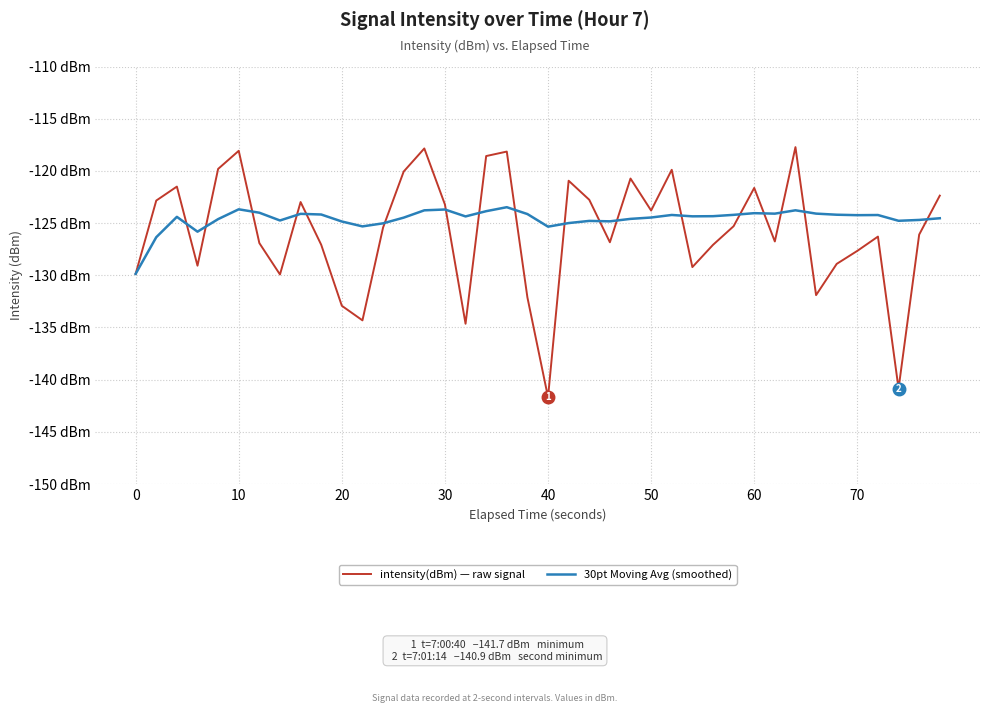

How many intersections are there between 30pt Moving Avg (smoothed) and intensity(dBm) — raw signal?

18